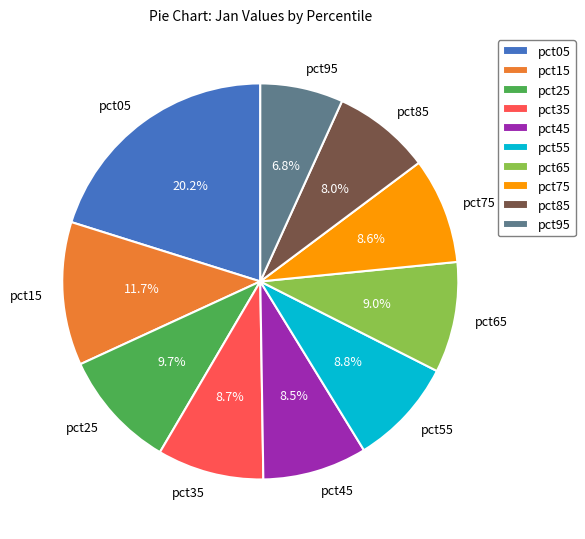

Is there a majority slice in this chart?

No